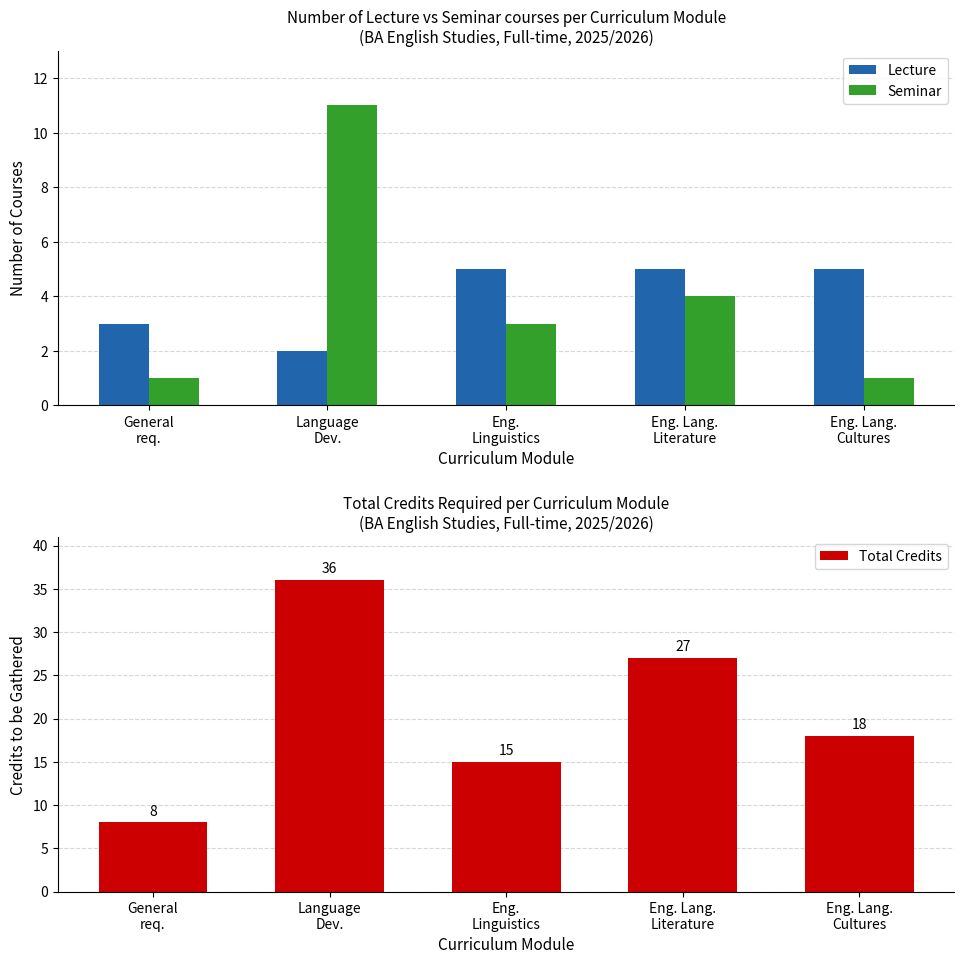

What are all the series names shown in the legend?

Lecture, Seminar, Total Credits